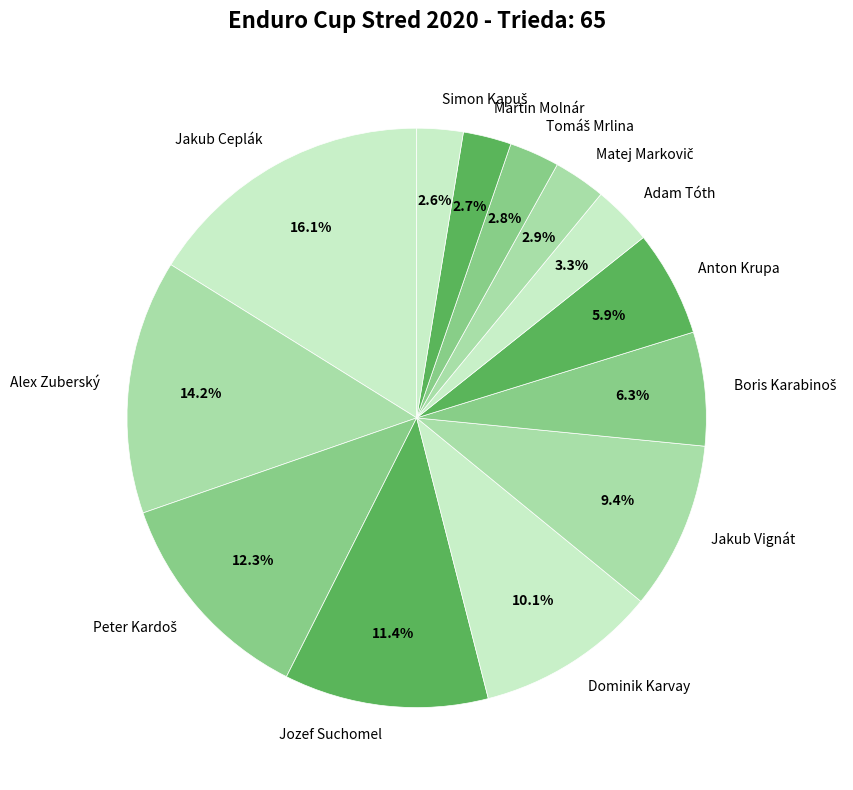

Does Jakub Vignát account for over 50% of the chart?

No